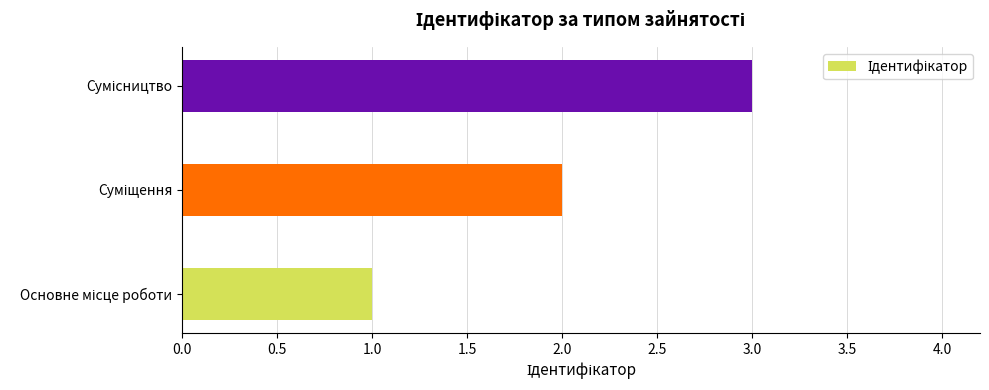

How many bars are there in total?

3